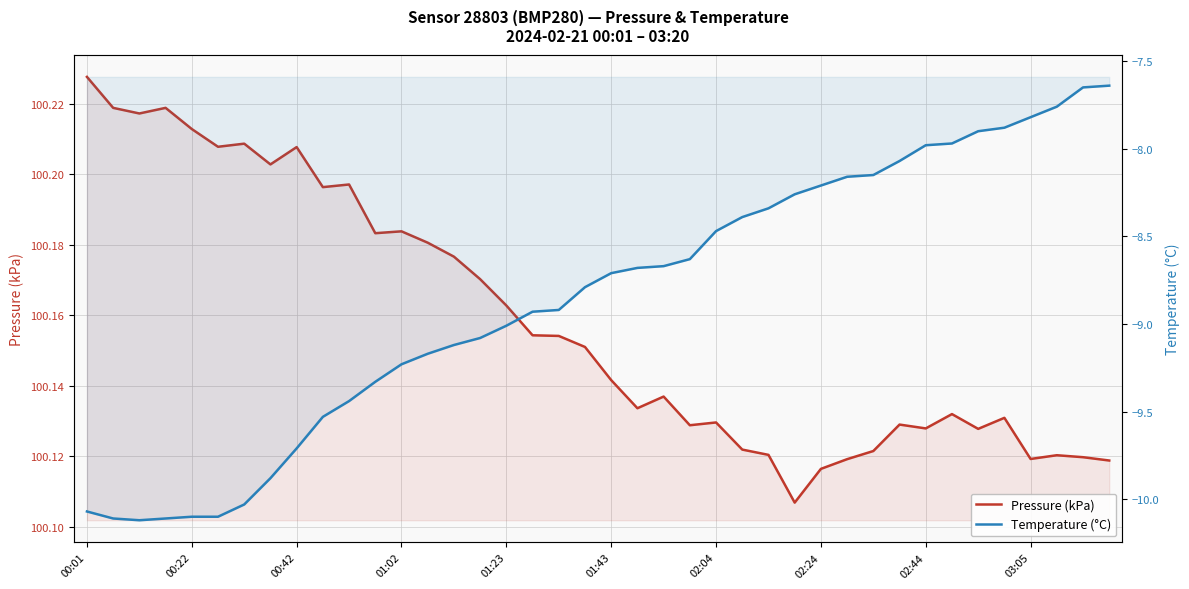

In Temperature (°C), how many points are lower than both neighbors (excluding endpoints)?

1